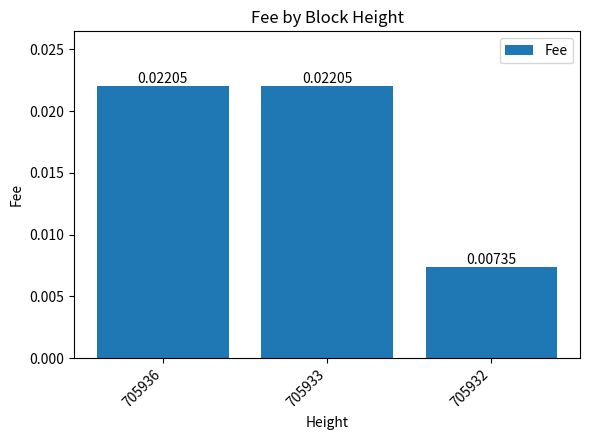

How many bars are there in total?

3